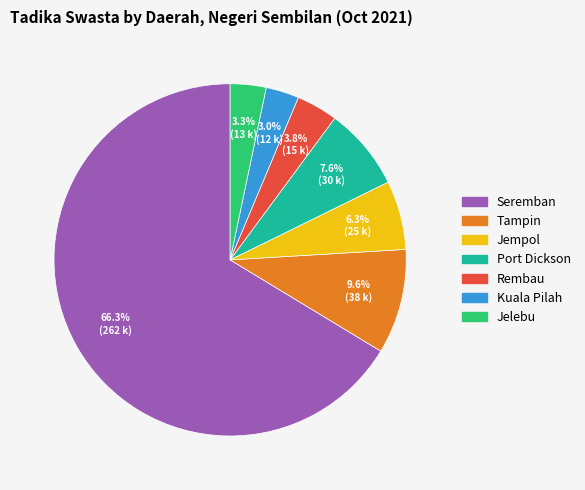

What is the largest slice in the pie chart?

Seremban